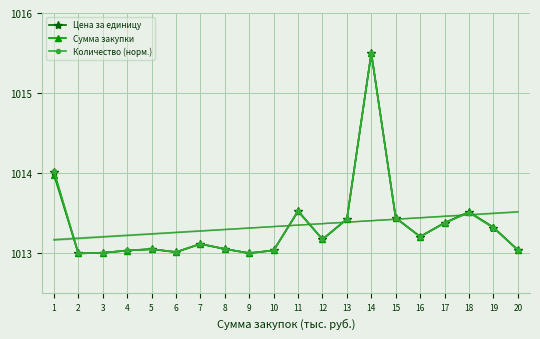

Is the value of Цена за единицу at 17 greater than the value of Сумма закупки at 20?

Yes